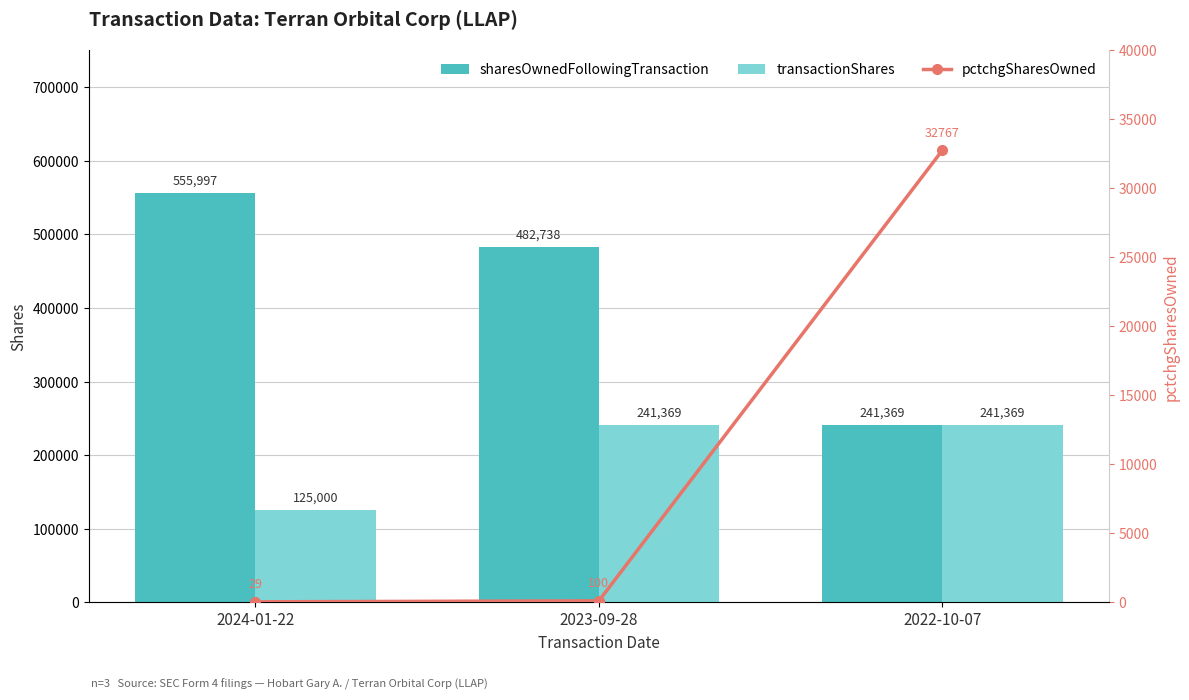

The sharesOwnedFollowingTransaction series shows 80956 at 2022-10-07. True or false?

False